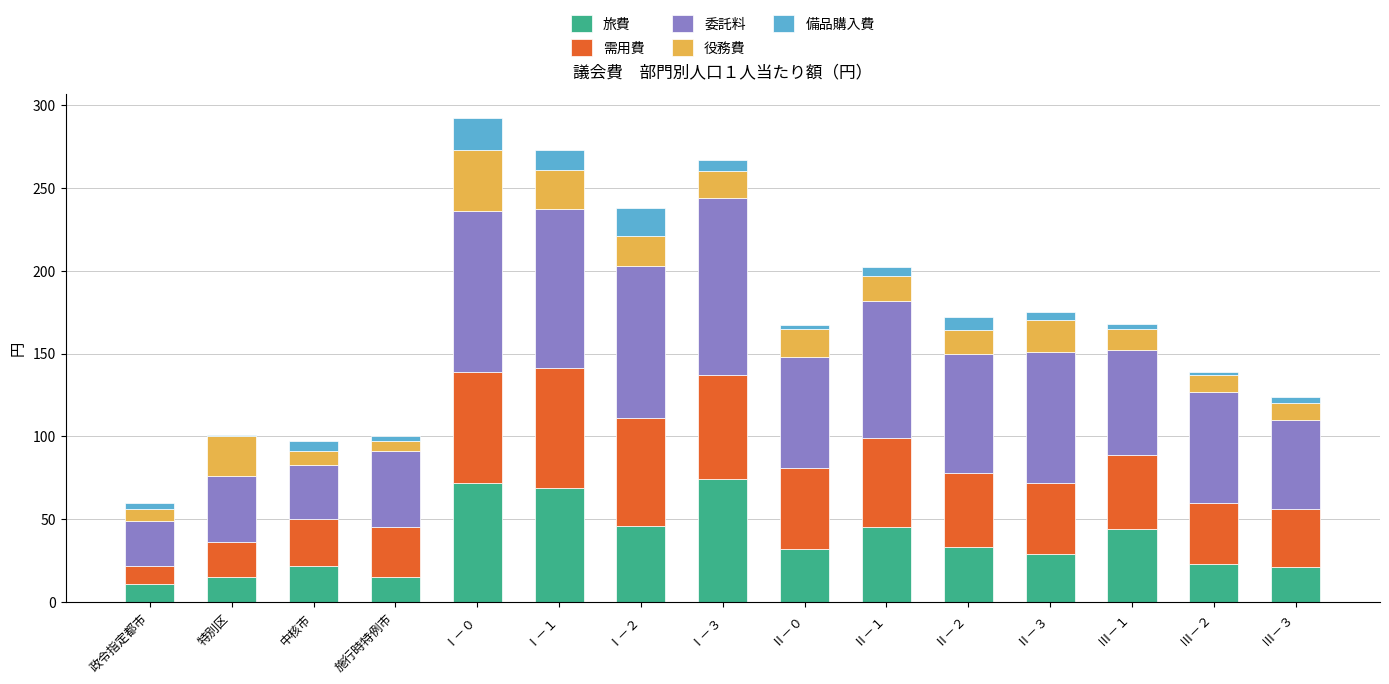

The value of 旅費 at Ⅲ－１ is 44. True or false?

True